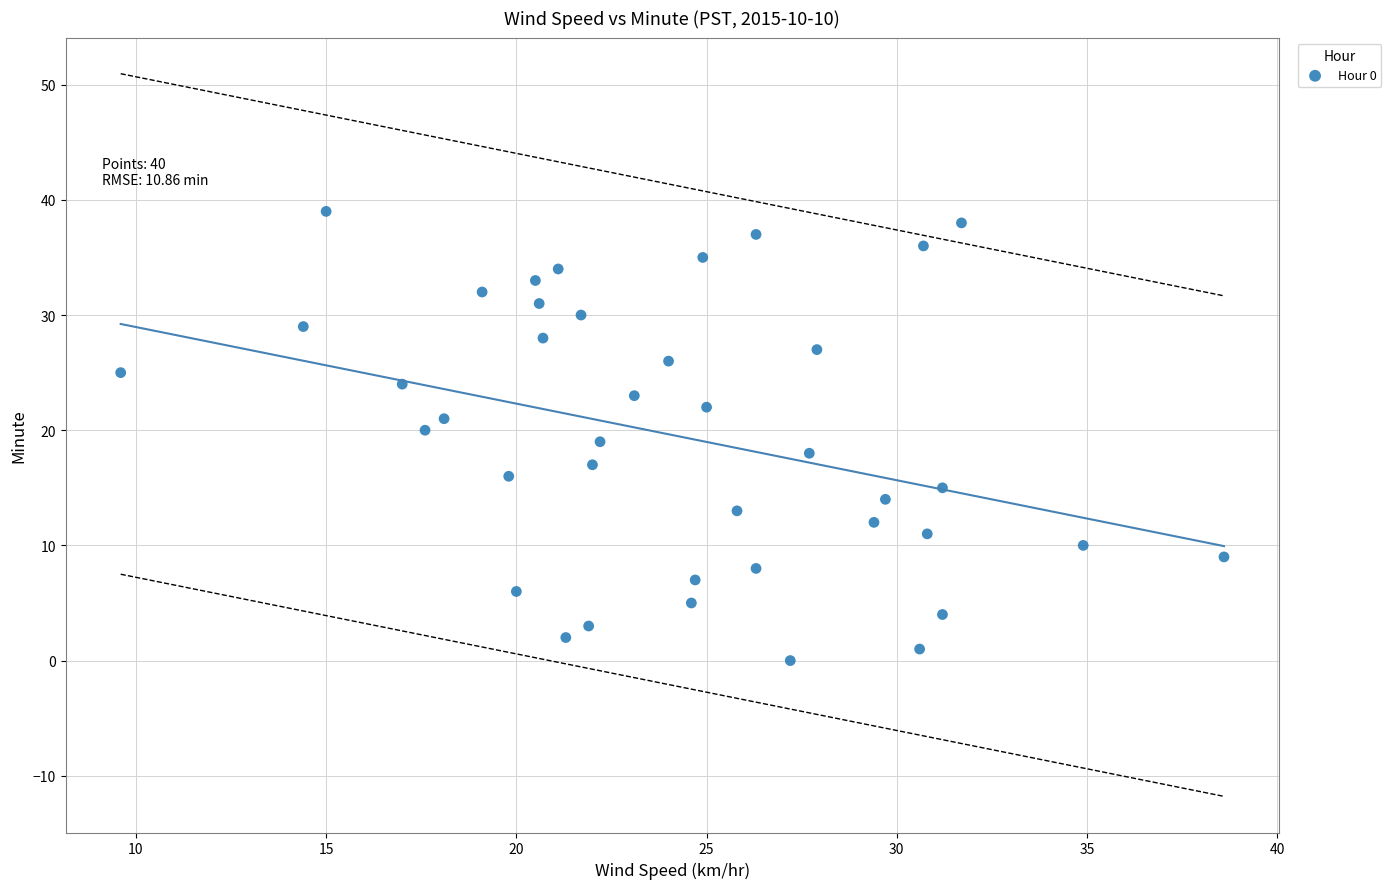

What is the range of Y values (max minus min)?

39